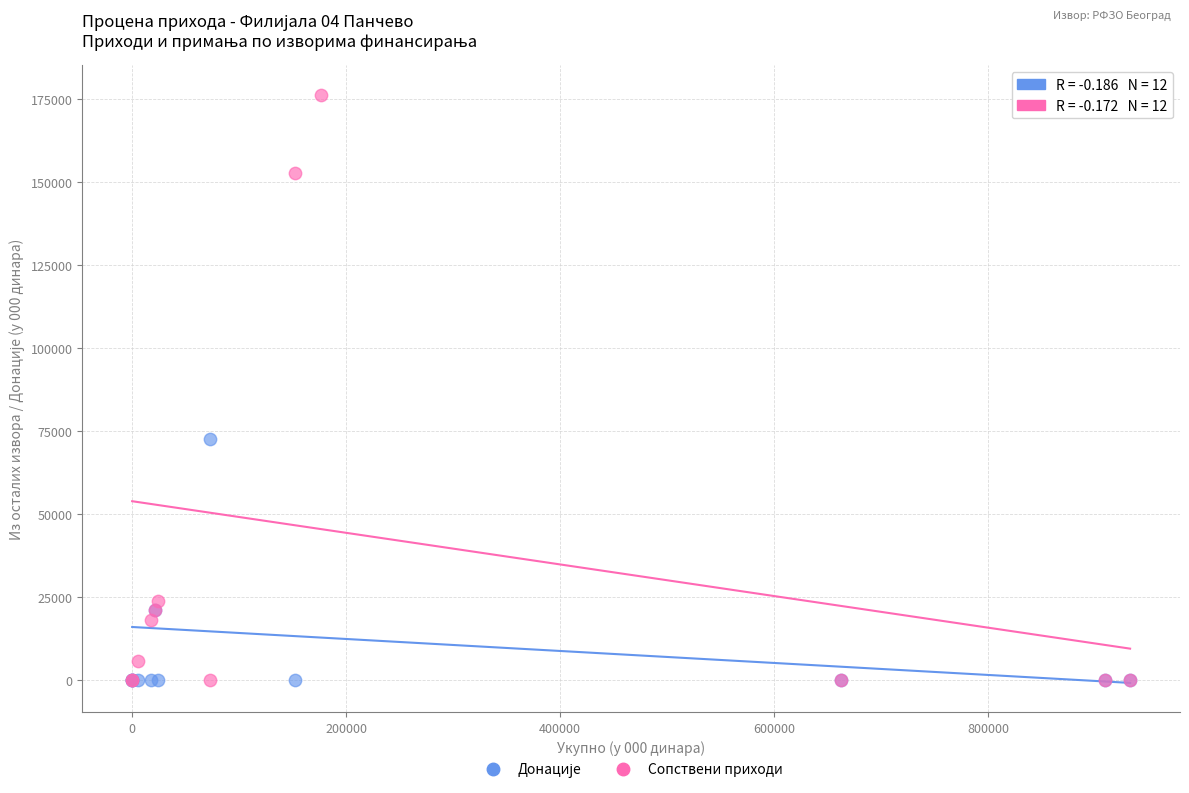

Which series has the largest Y range (max minus min)?

Сопствени приходи